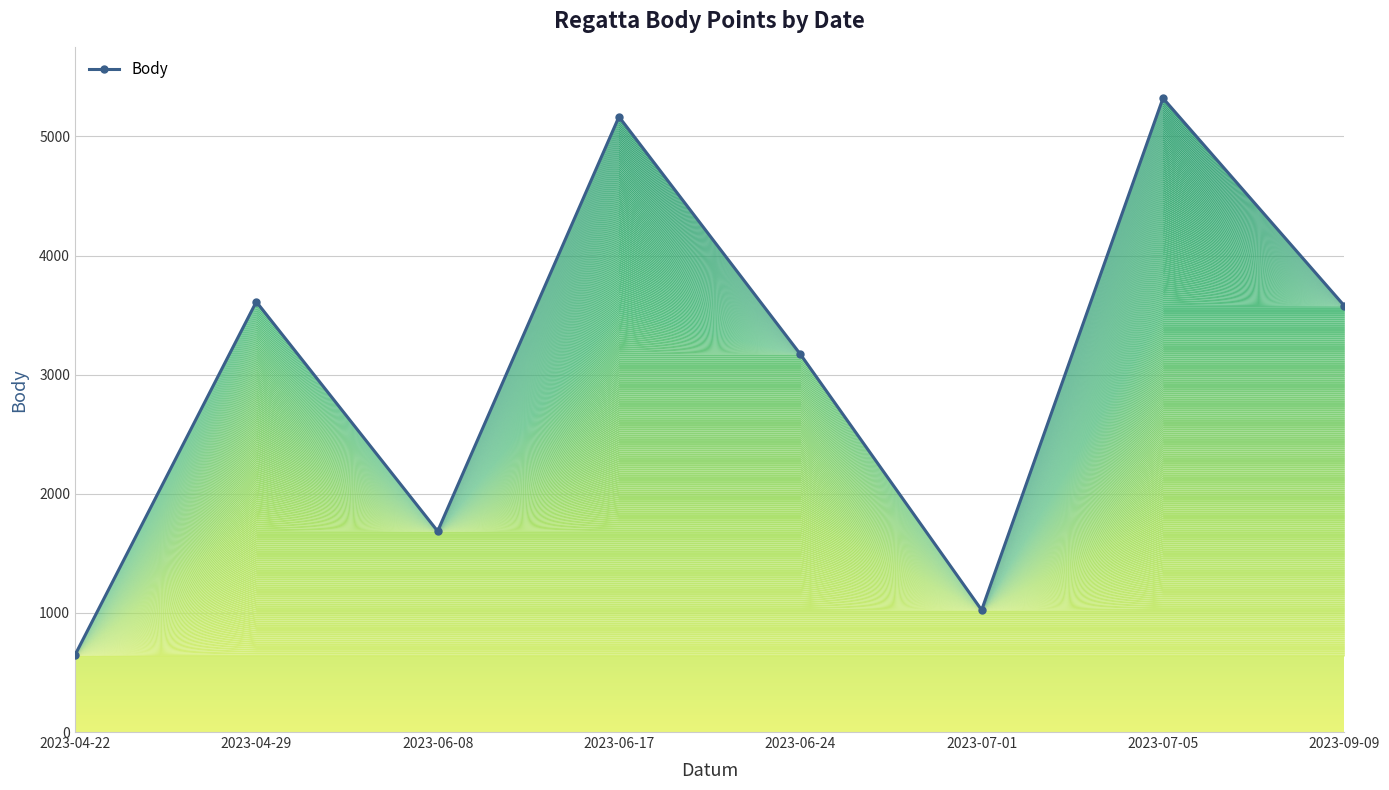

What is the change in value from 2023-06-17 to 2023-07-05?

+156